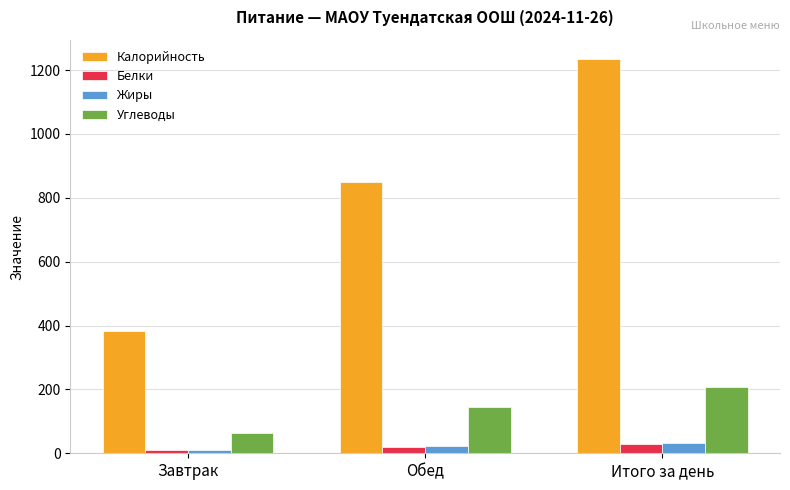

How many values in the Углеводы series are below 146?

1